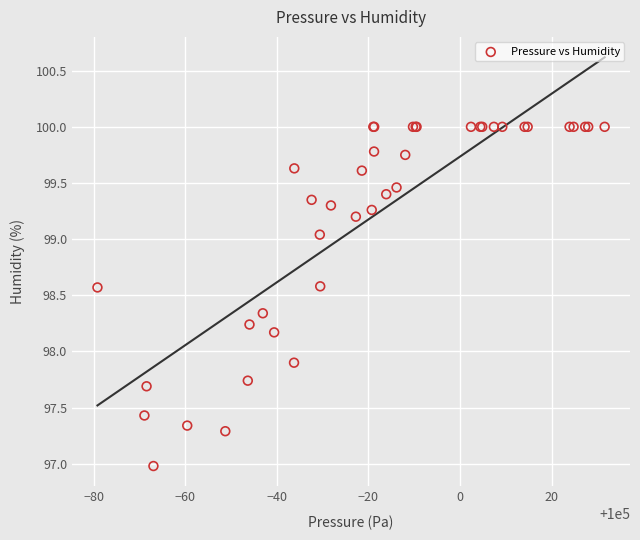

What Y value in the scatter plot is closest to 98?

97.9